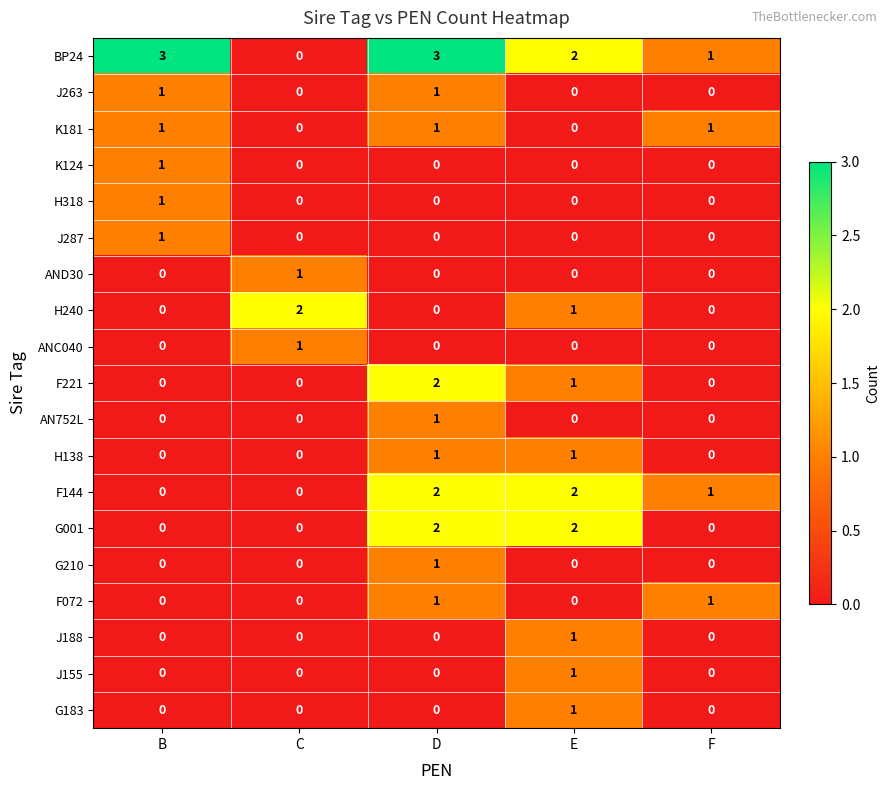

Which series has the largest total across all categories?

BP24